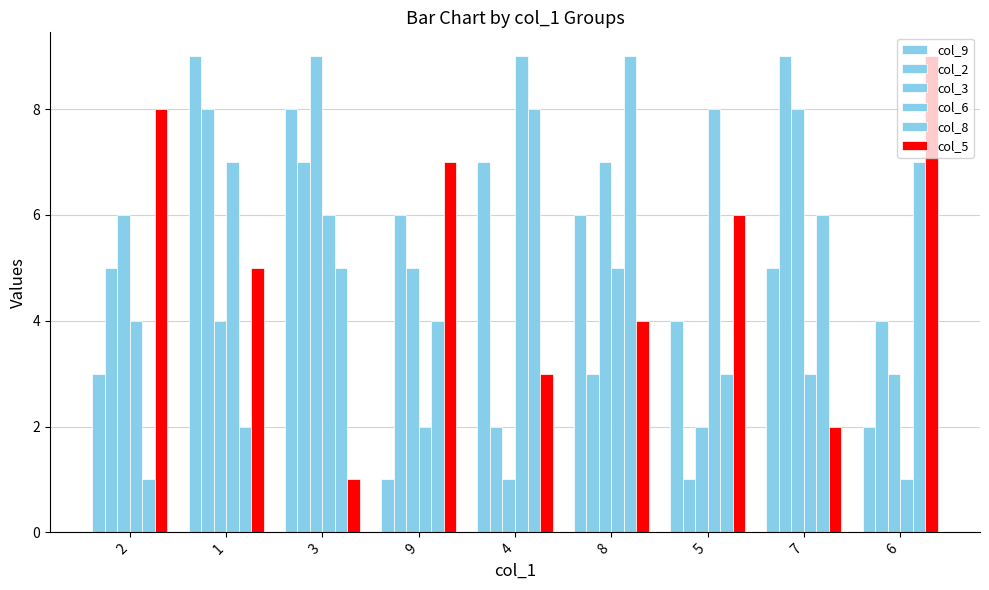

How many series are shown in this chart?

6